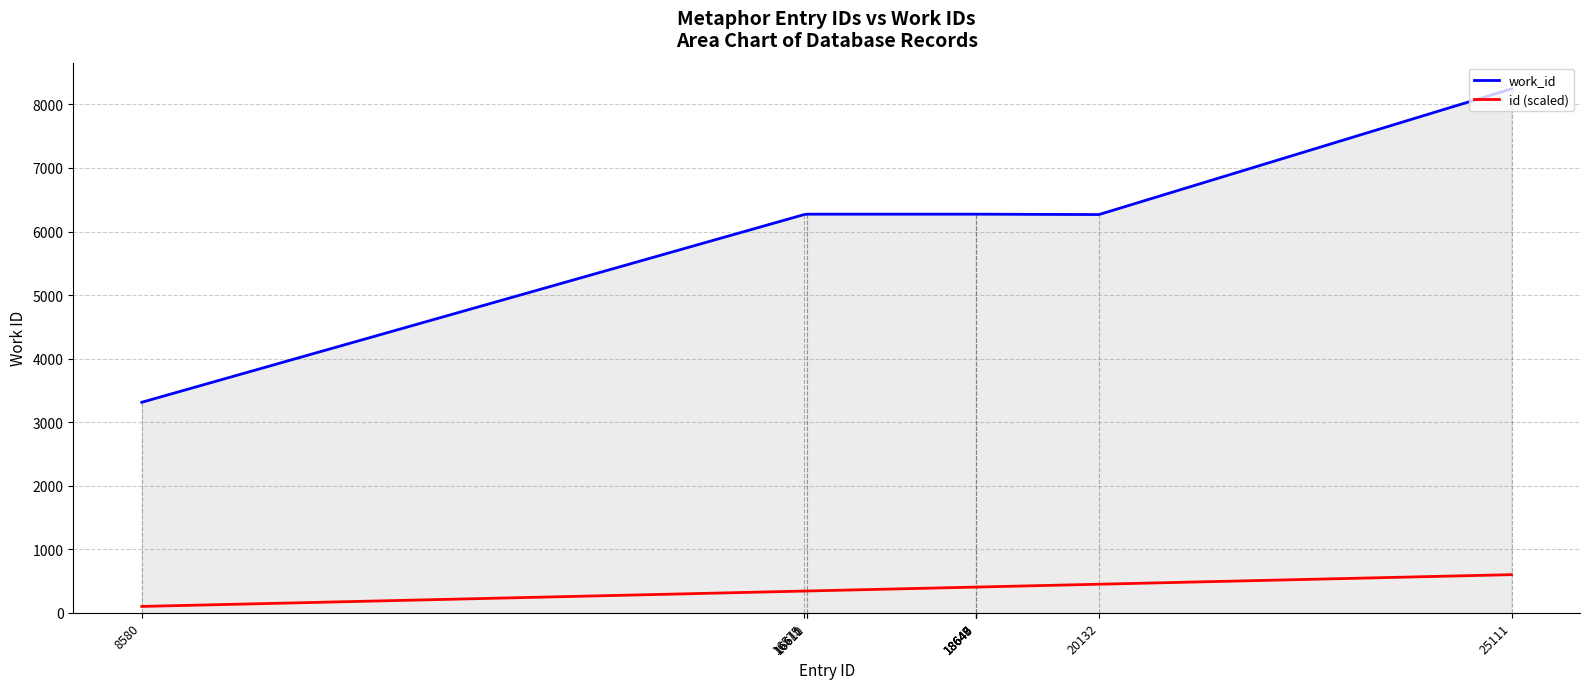

What is the sum of all id (scaled) values?

3795.0